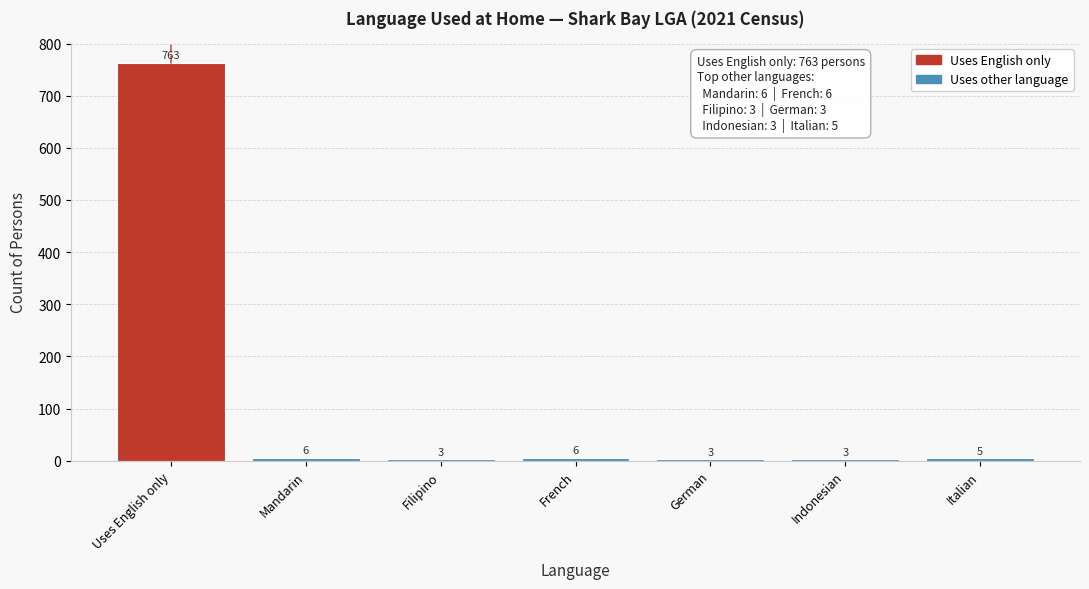

Reading left to right, transcribe all the data shown in this chart.

Uses English only=763	Mandarin=6	Filipino=3	French=6	German=3	Indonesian=3	Italian=5